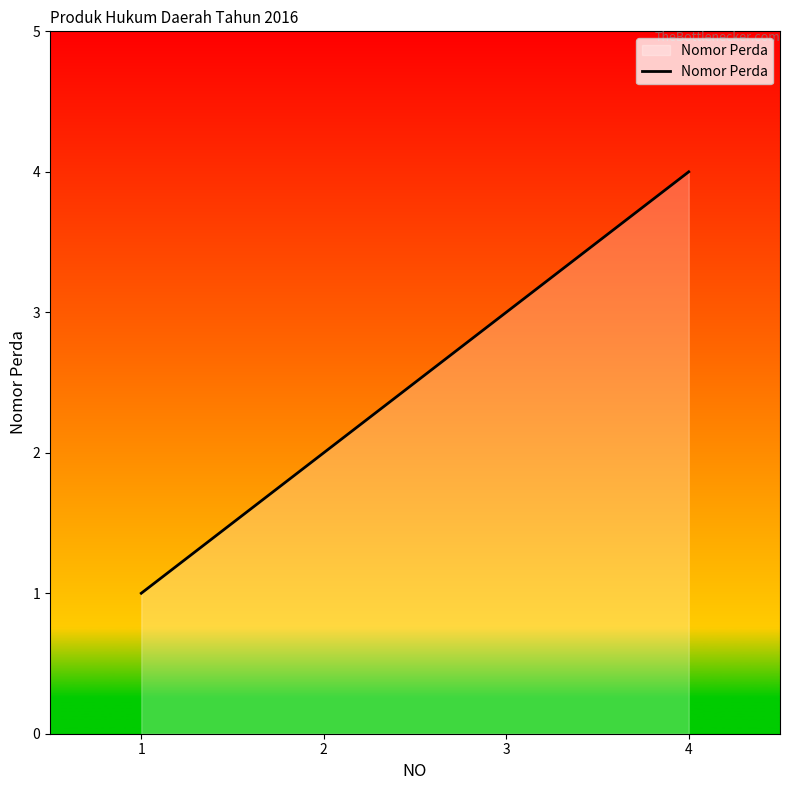

What is the difference between the maximum and minimum values?

3